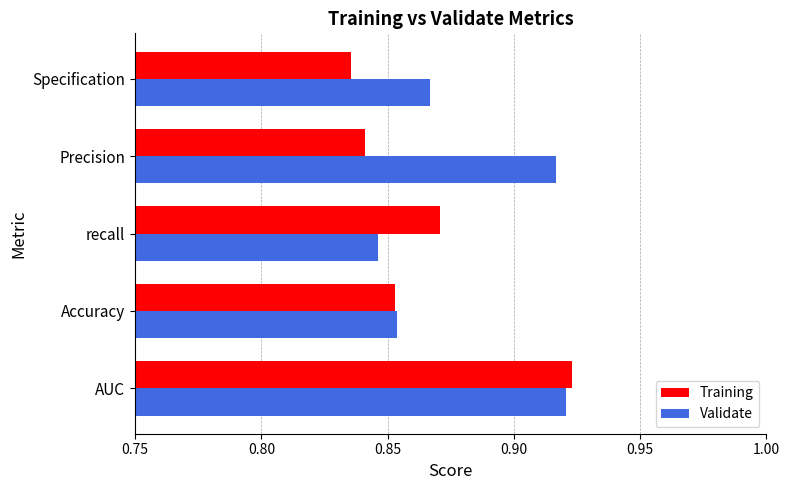

Rank the categories by Training value from lowest to highest.

Specification, Precision, Accuracy, recall, AUC